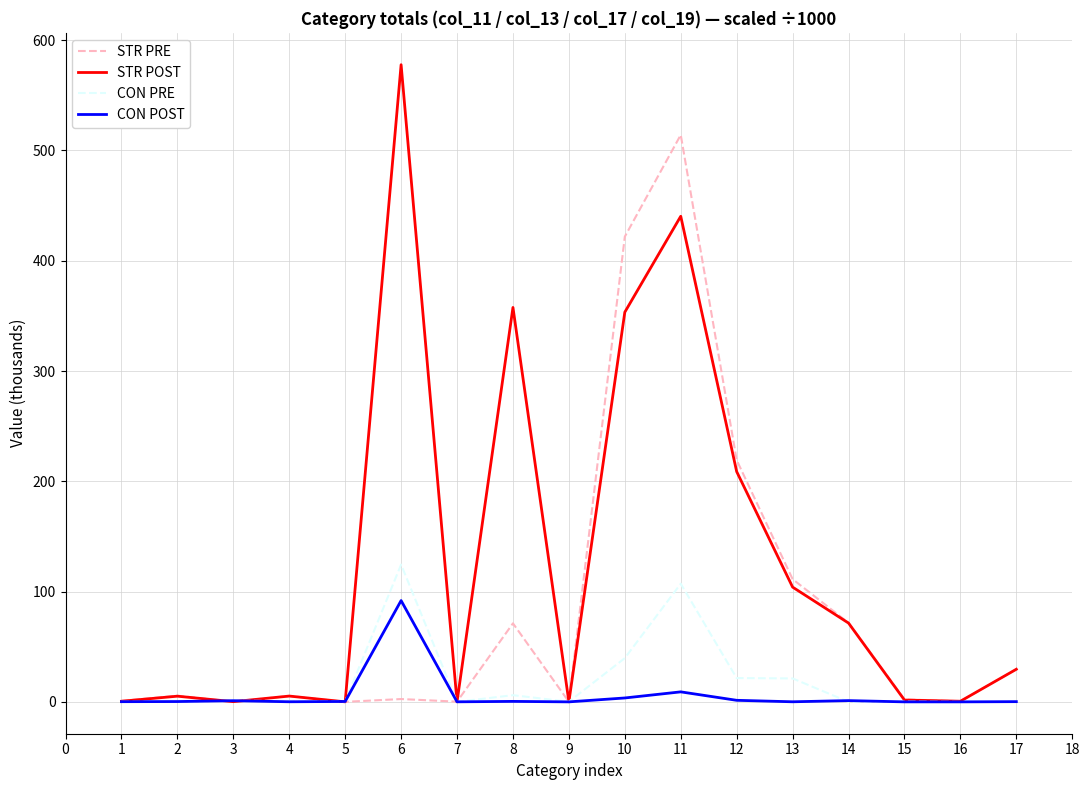

The STR POST series shows 30.8 at 13. True or false?

False